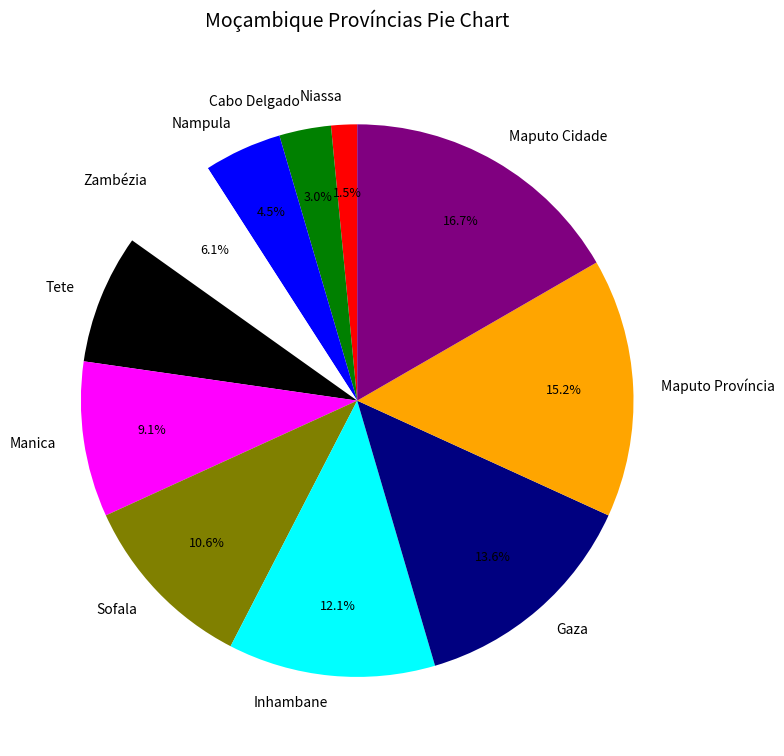

Rank the categories by value from highest to lowest.

Maputo Cidade, Maputo Província, Gaza, Inhambane, Sofala, Manica, Tete, Zambézia, Nampula, Cabo Delgado, Niassa